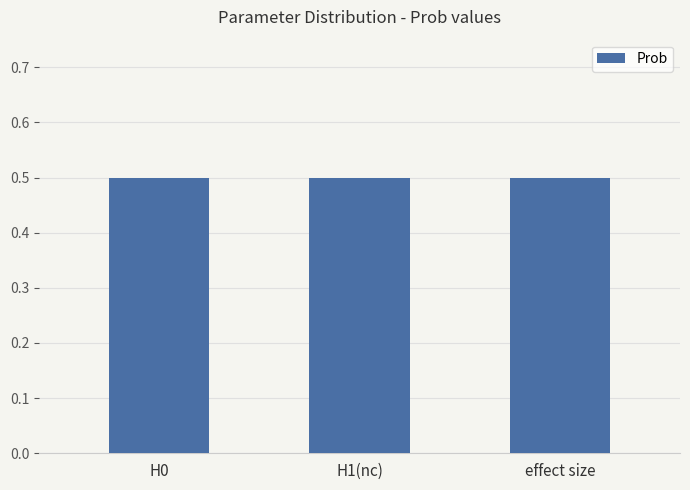

True or false: the data shows 80.3 at M.

False